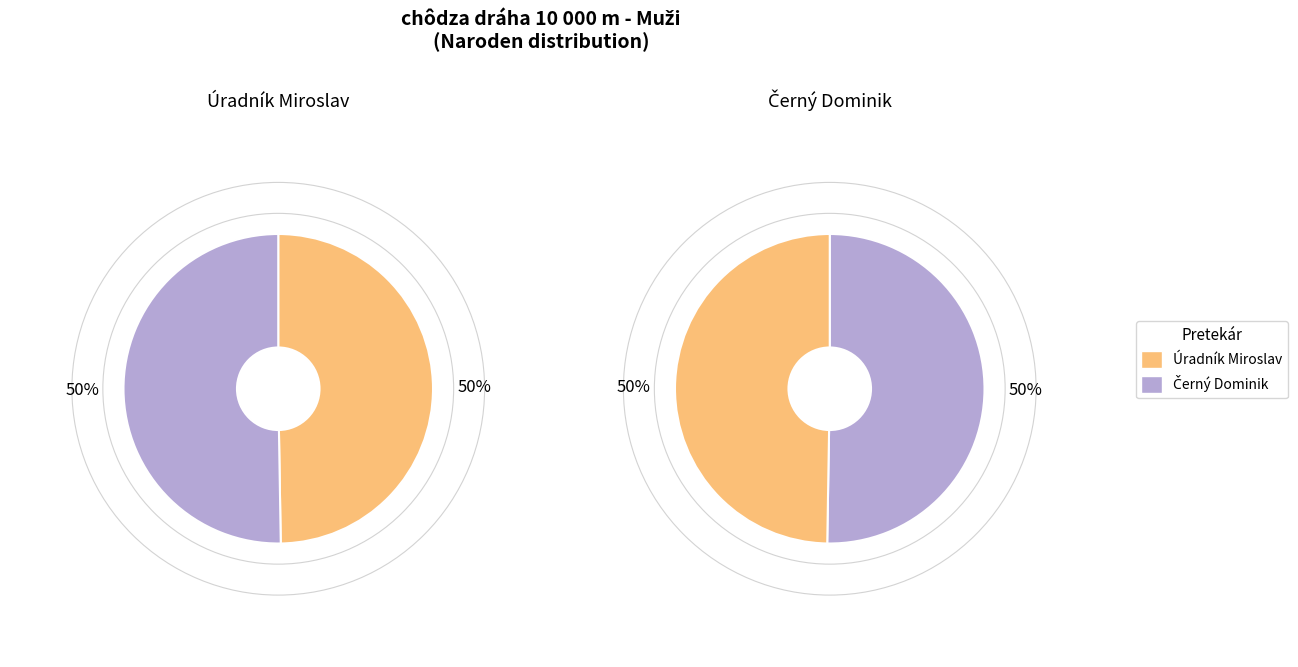

To the nearest percent, what is the average slice percentage?

50%